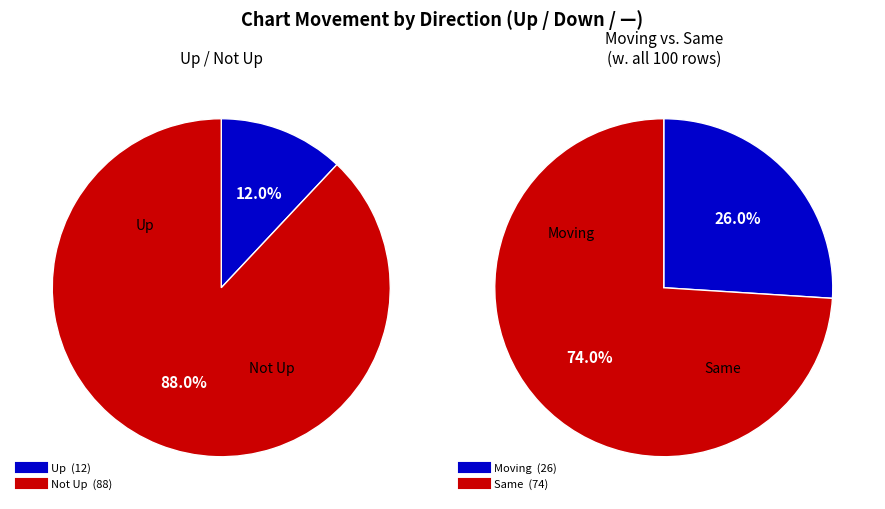

Which slice is the smallest?

up